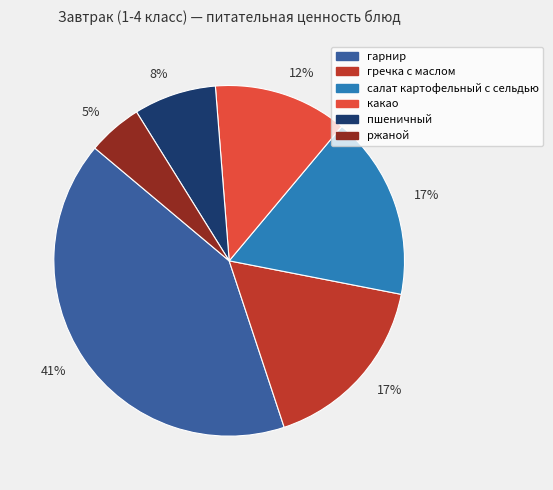

Count the number of slices in the pie.

6